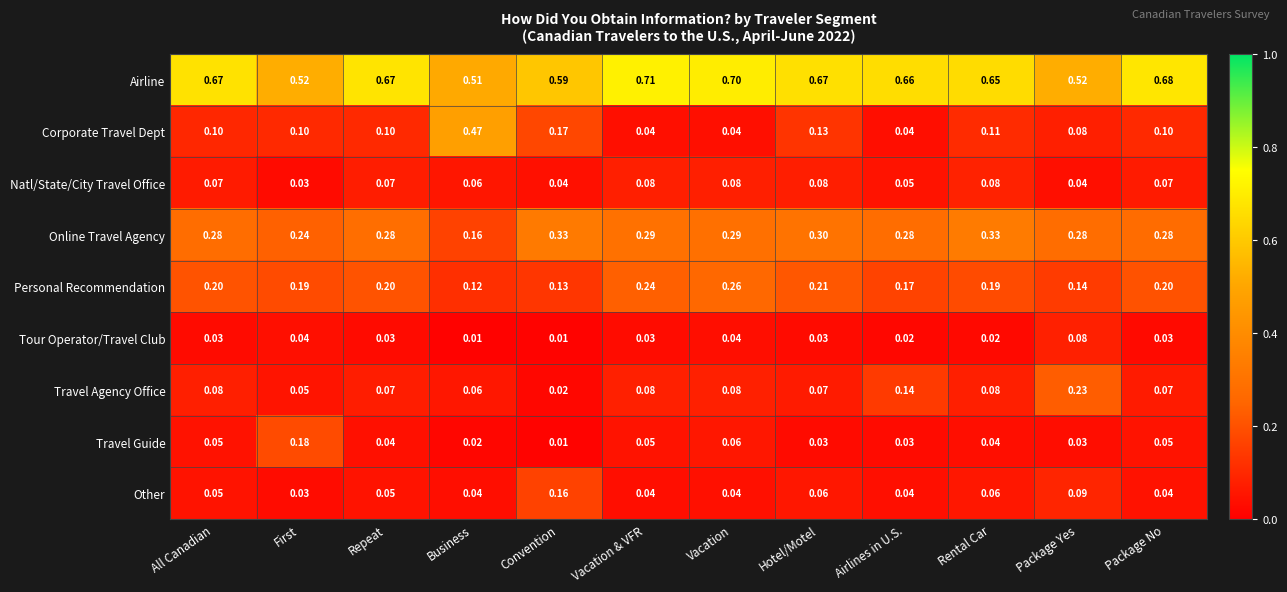

Is the value of Airline at Repeat greater than the value of Travel Agency Office at Business?

Yes